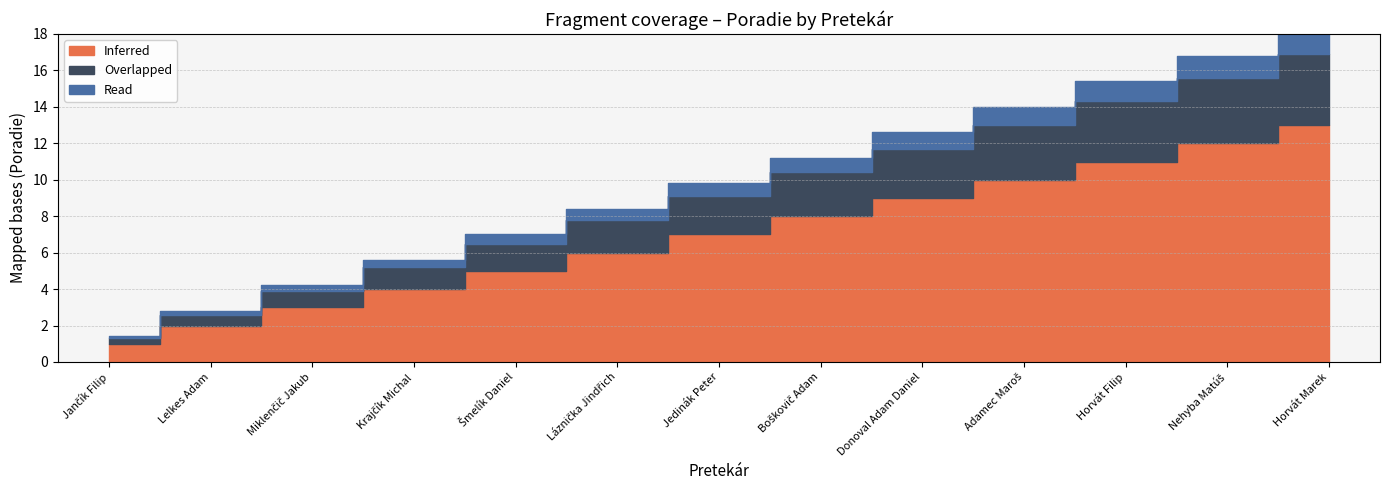

What is the label of the 4th point from the right?

Adamec Maroš